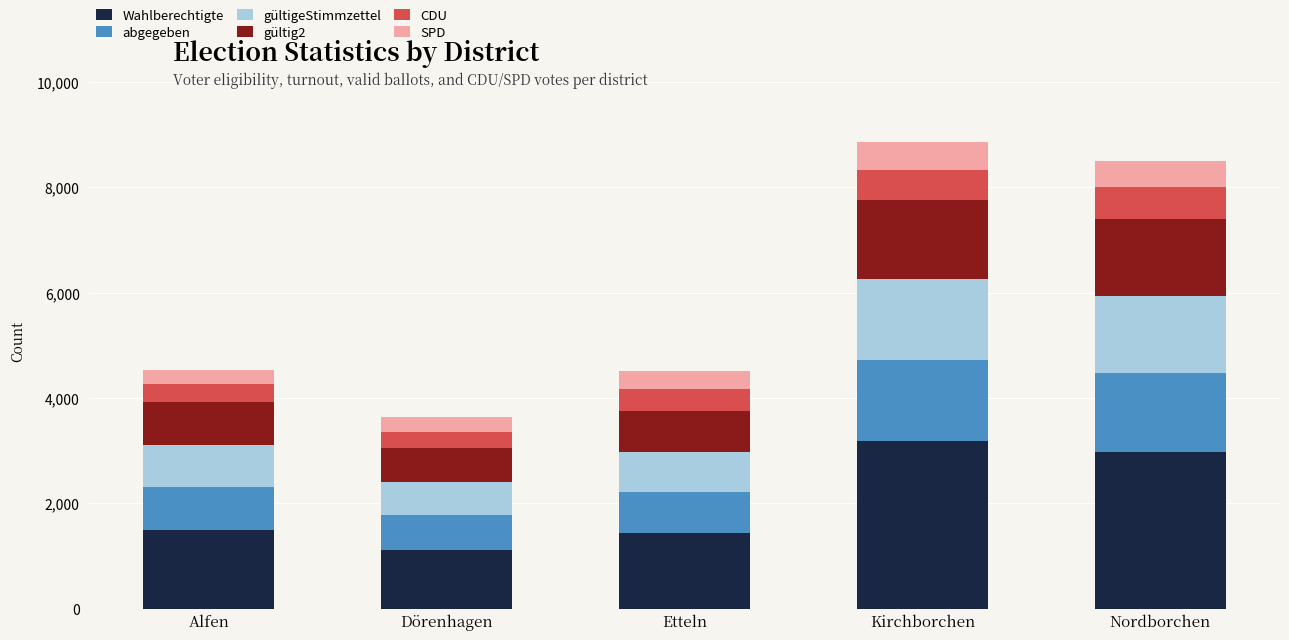

The Wahlberechtigte series shows 2983 at Nordborchen. True or false?

True